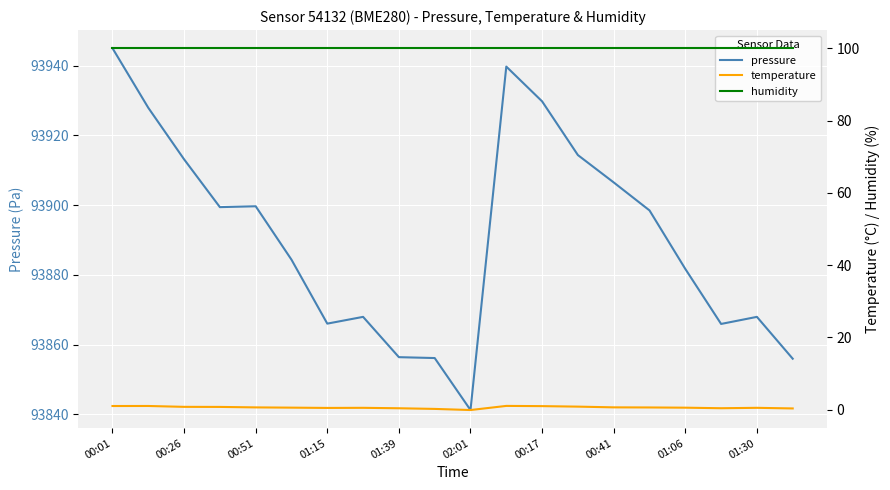

The value of pressure at 00:51 is 93899.7. True or false?

True